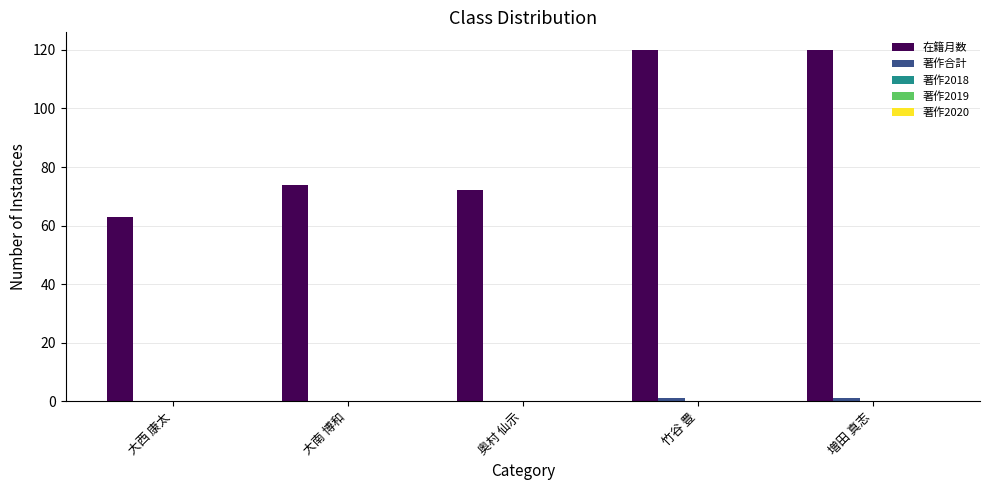

Which series changed the most between 大南 博和 and 増田 真志?

在籍月数